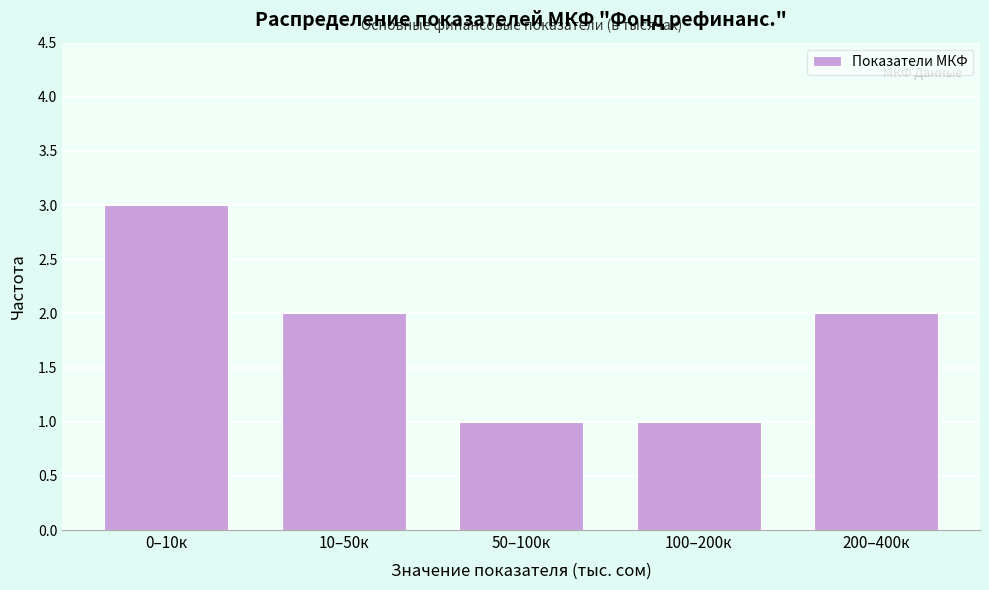

Reading left to right, list all the values displayed in this chart.

0–10к=3	10–50к=2	50–100к=1	100–200к=1	200–400к=2